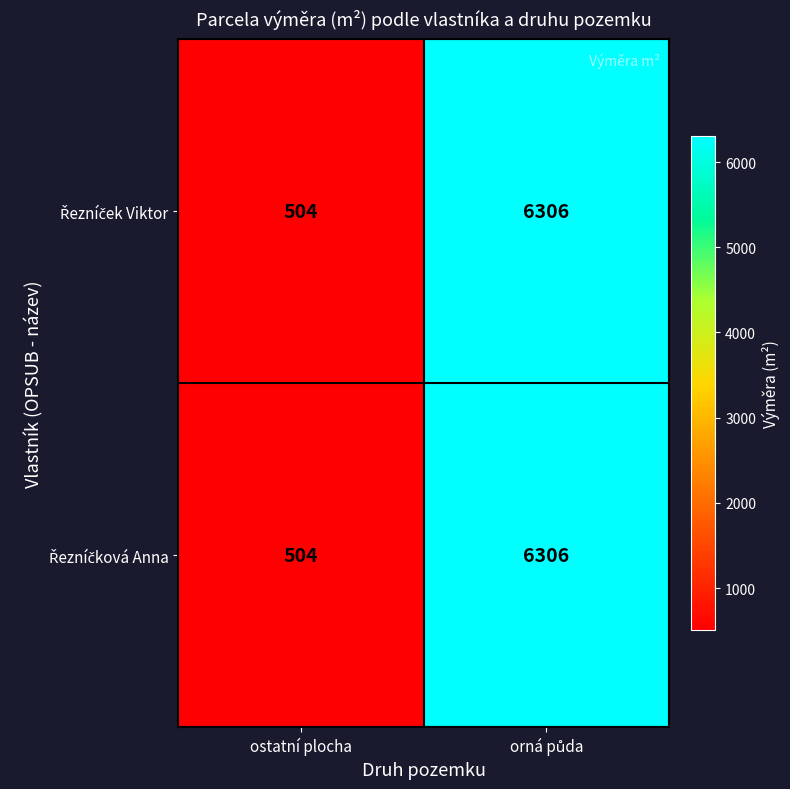

What is the smallest value displayed?

504